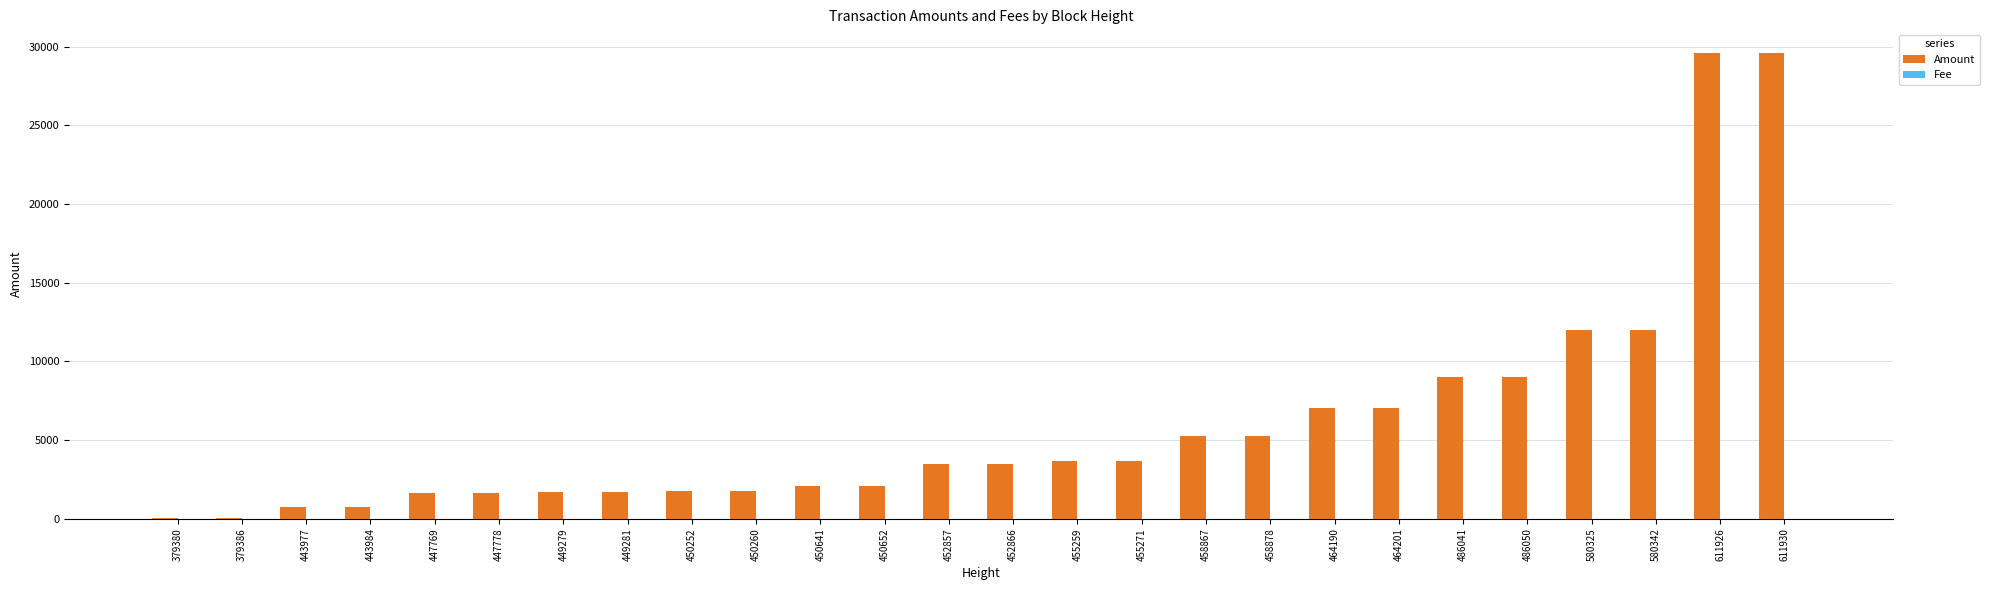

Between 379380 and 580342, which series saw the biggest shift?

Amount